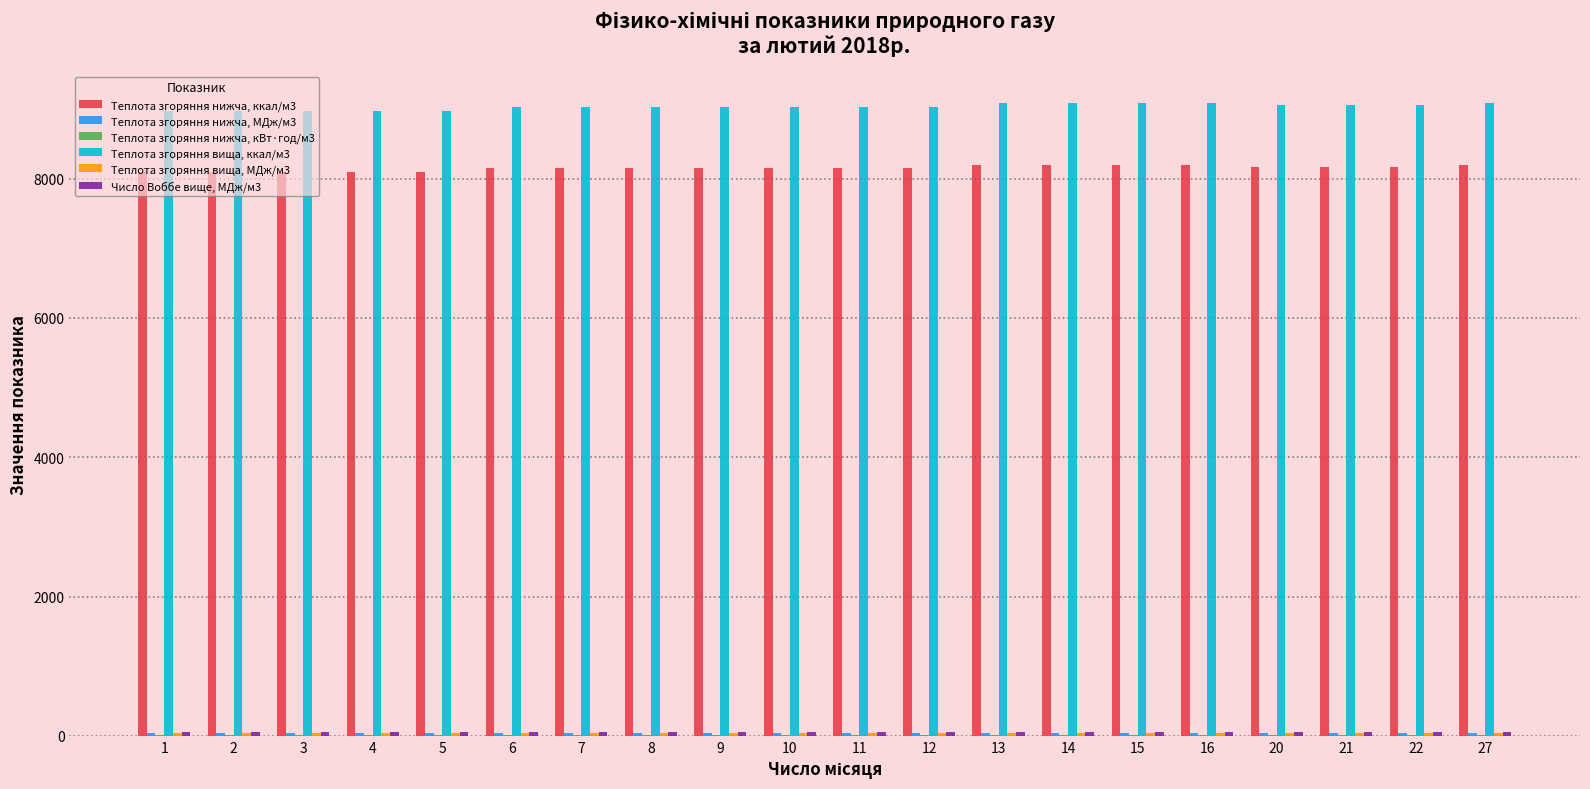

Which series has the largest total across all categories?

Теплота згоряння вища, ккал/м3